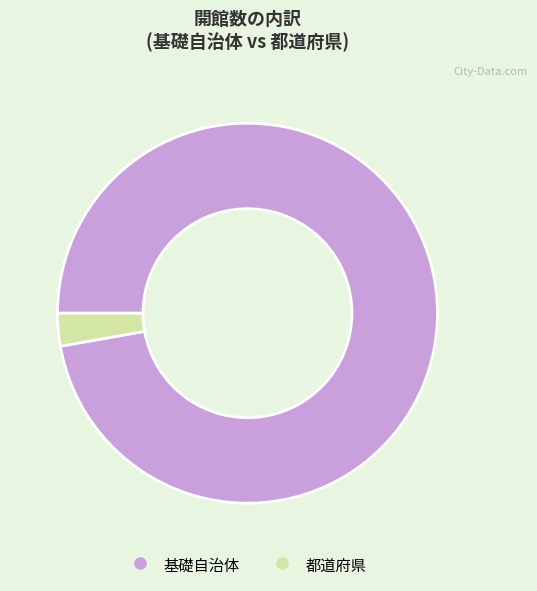

How many segments does this pie chart have?

2